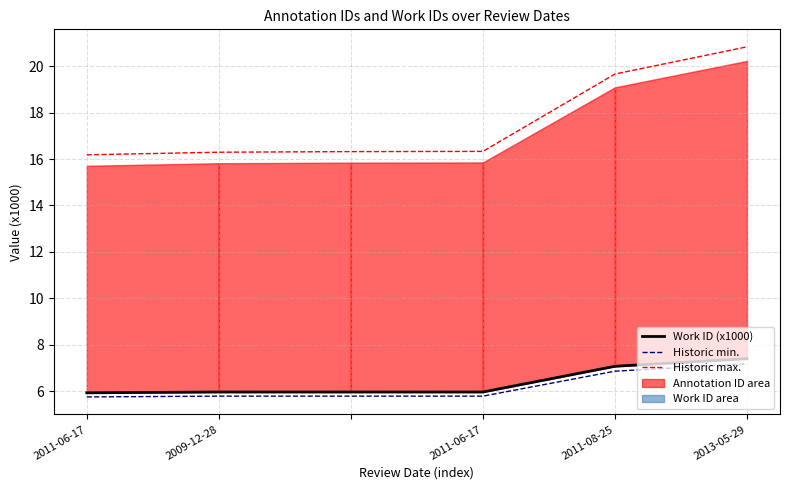

Between 2011-06-17 and 5, which series saw the biggest shift?

Historic max.